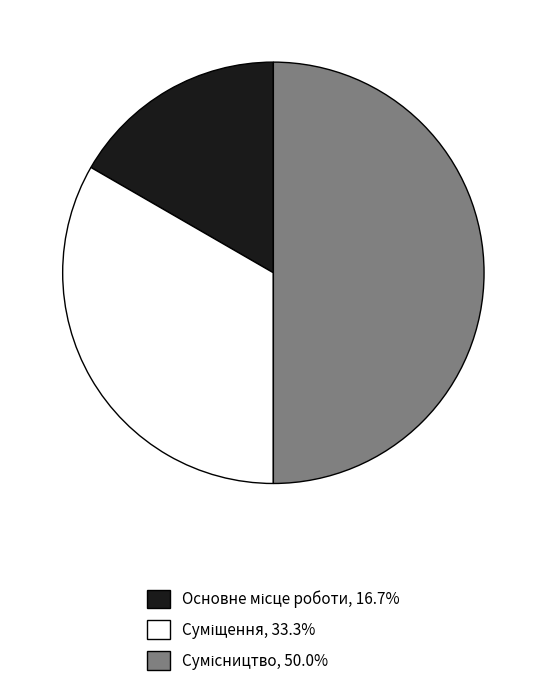

Is there any slice that represents more than half of the pie?

No